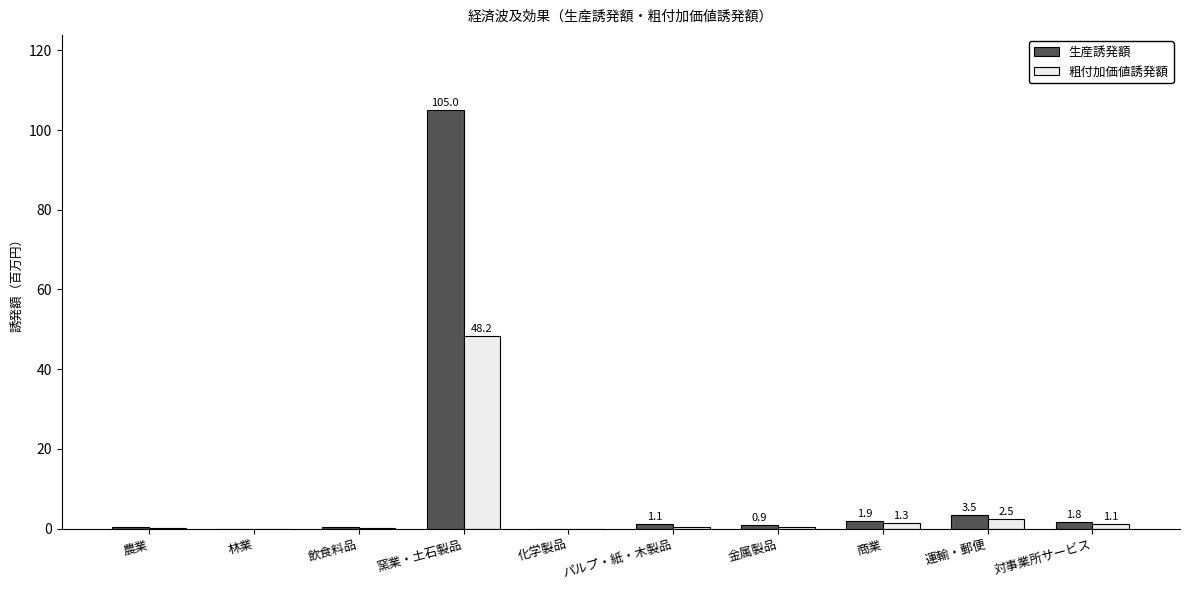

What is the approximate value of 粗付加価値誘発額 at 商業?

1.3